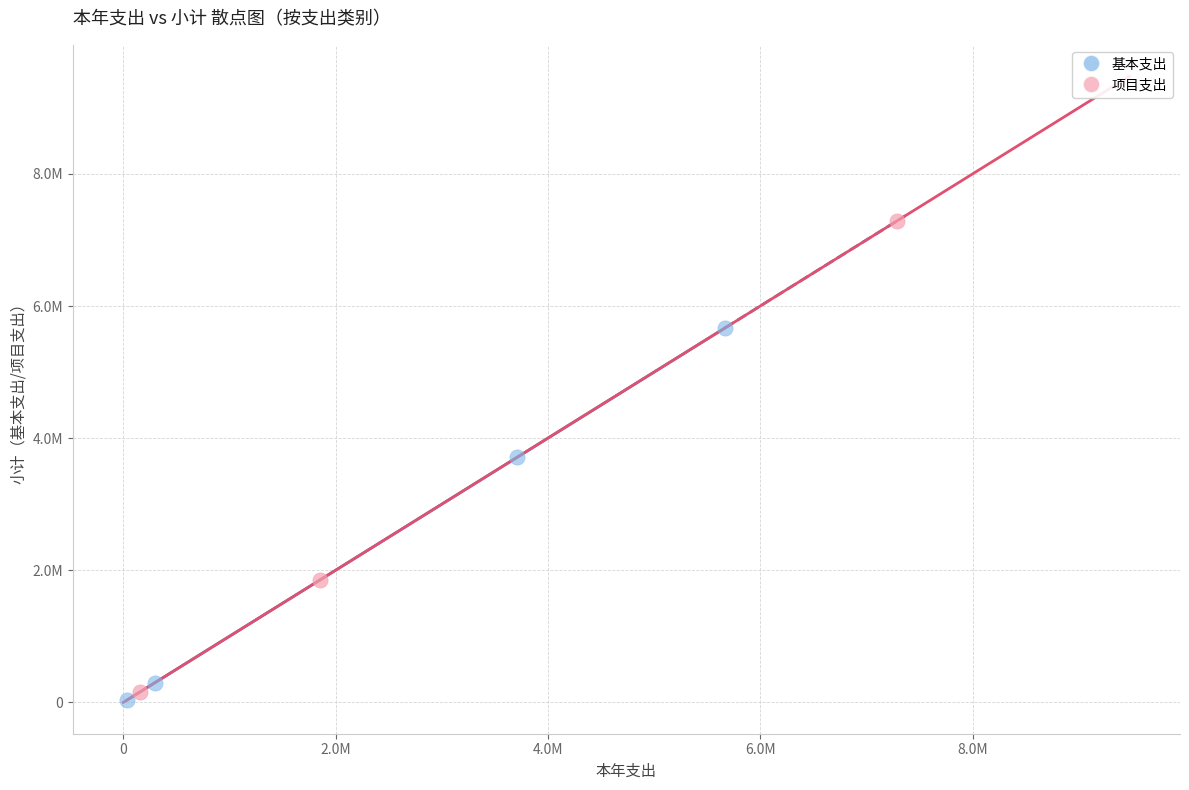

Which series contains the highest Y value?

项目支出